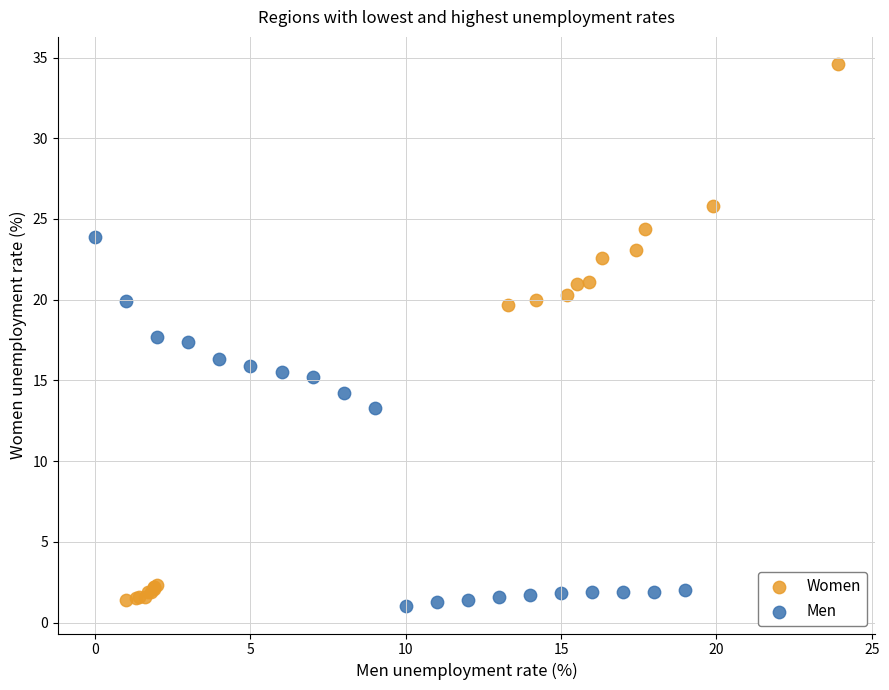

Which series contains the highest Y value?

Women